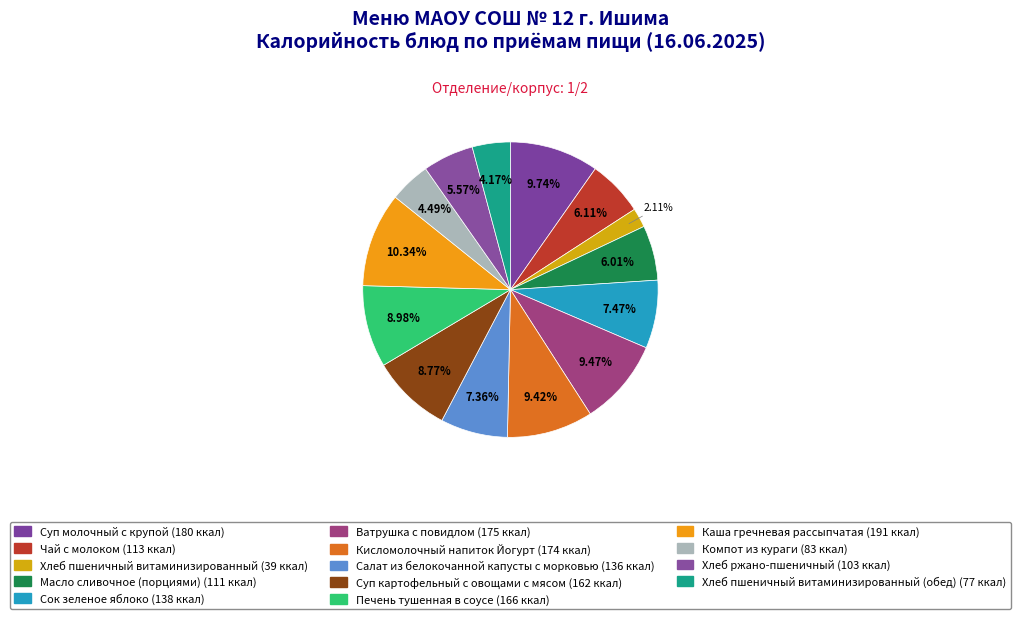

Count the number of slices in the pie.

14